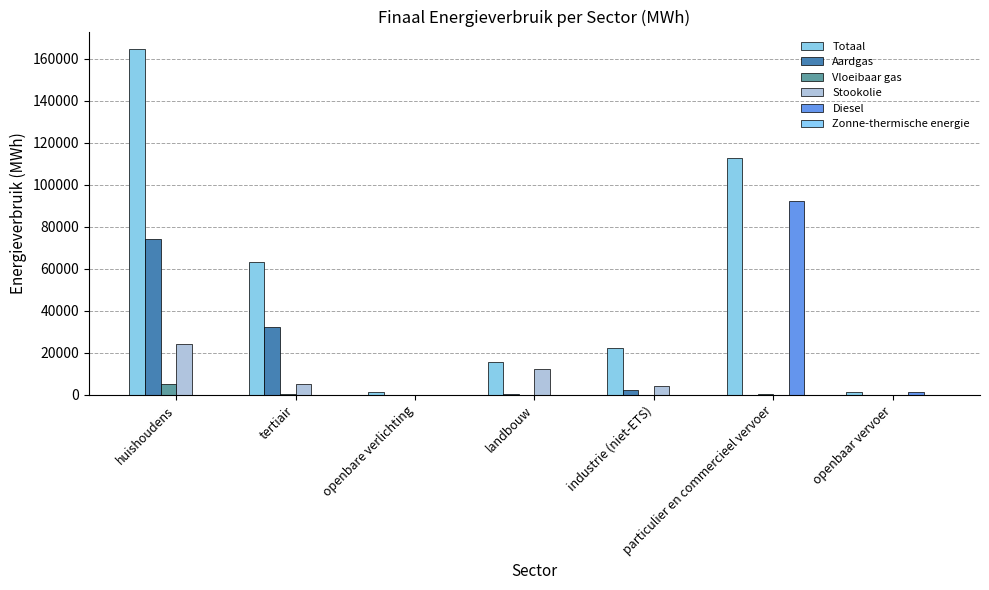

At how many categories does at least one series exceed 113349?

1